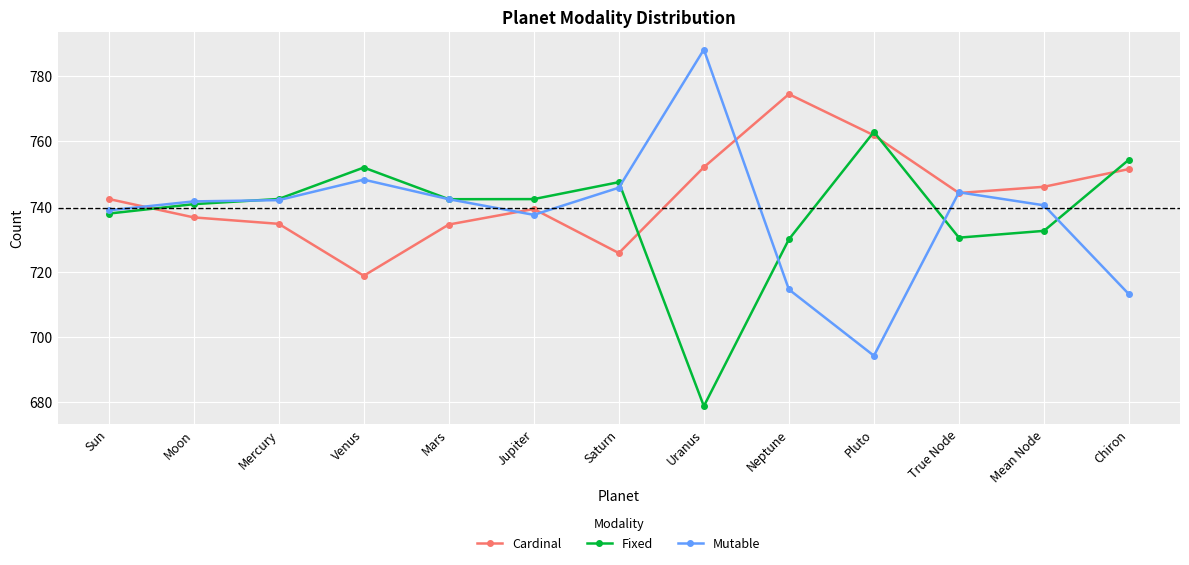

How many interior local valleys does the Fixed series have?

3